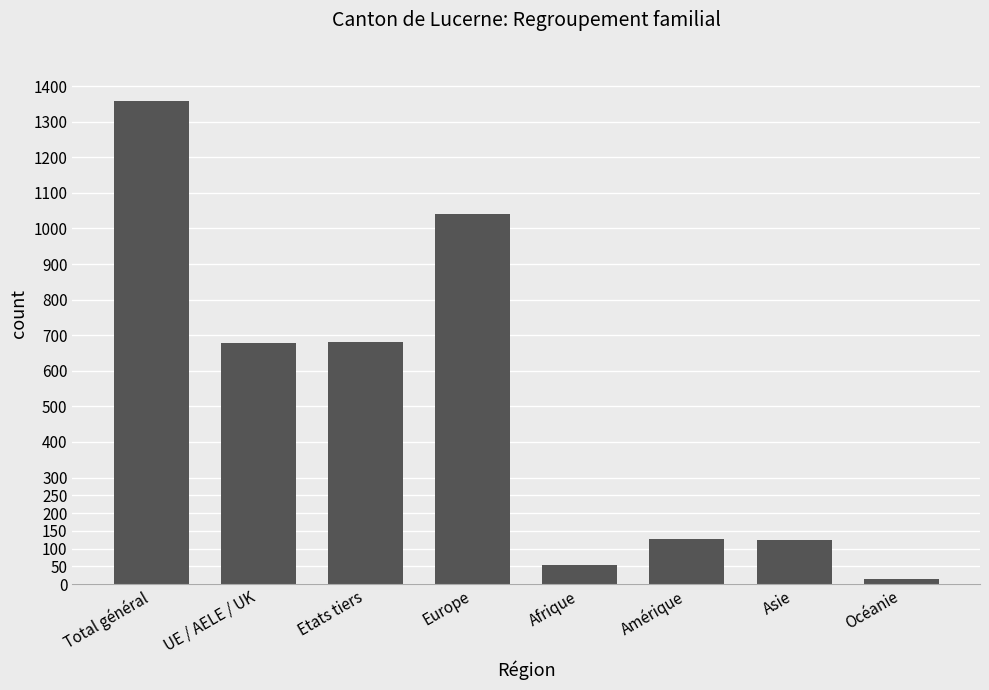

Approximately how many times larger is the value at Total général compared to Océanie?

90.6